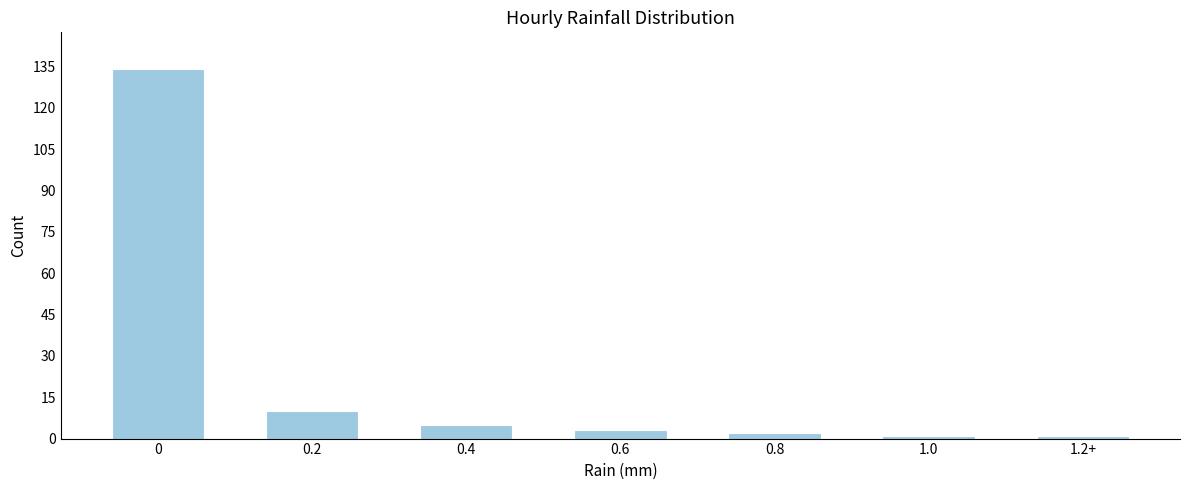

Reading right to left, transcribe all the data shown in this chart.

1.2+=1	1.0=1	0.8=2	0.6=3	0.4=5	0.2=10	0=134